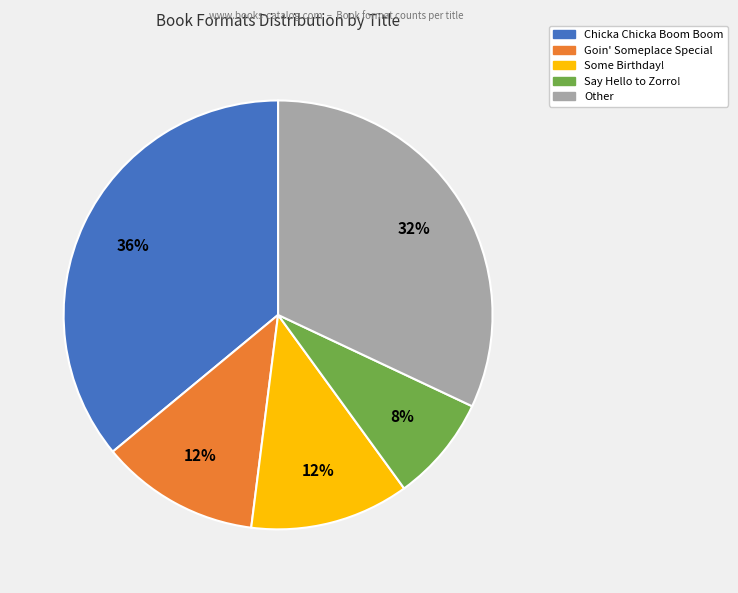

To the nearest percent, what is the average slice percentage?

20%